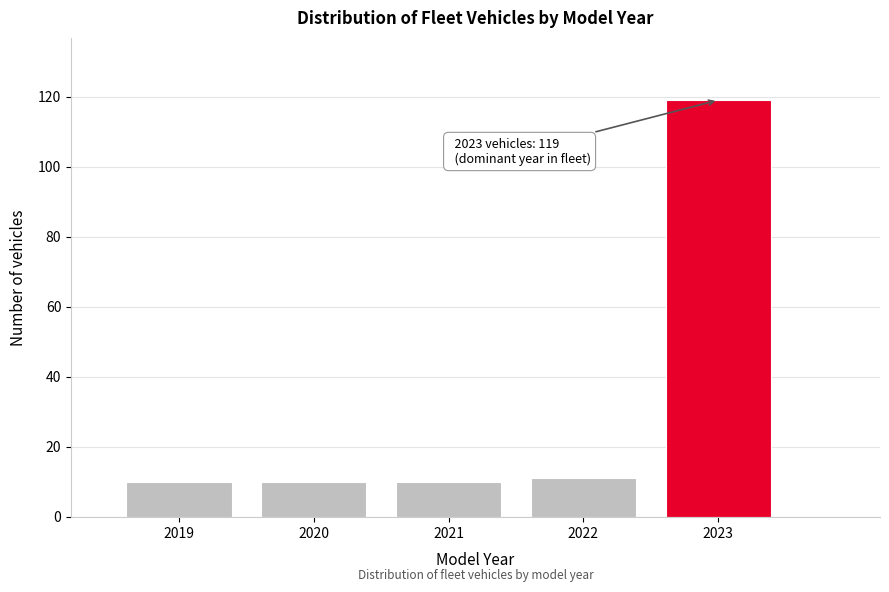

Reading left to right, transcribe all the data shown in this chart.

10	10	10	11	119